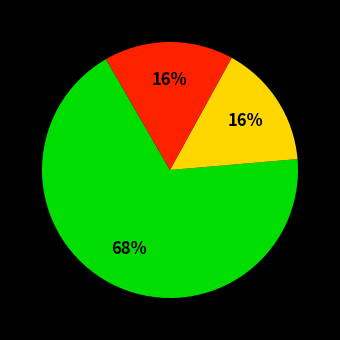

Does any single category account for the majority?

Yes